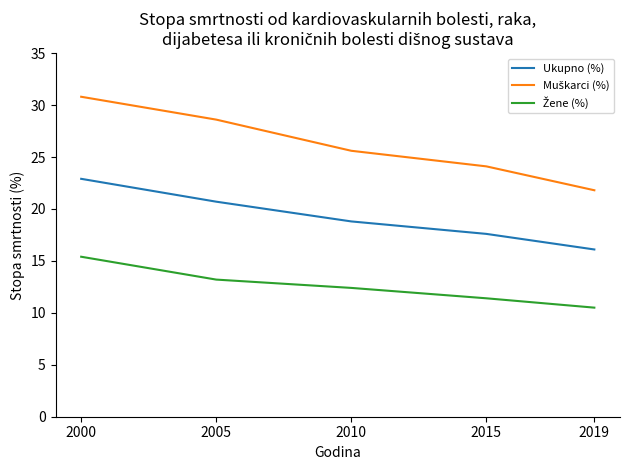

Is it true that Ukupno (%) equals 17.6 at 2015?

True